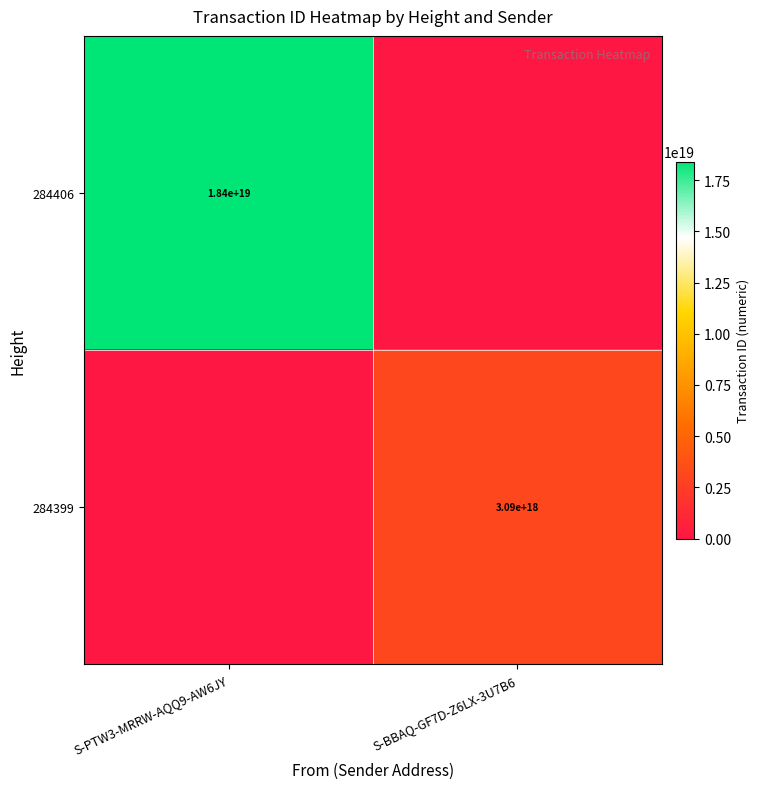

The 284399 series shows 4327649646674450432 at S-BBAQ-GF7D-Z6LX-3U7B6. True or false?

False